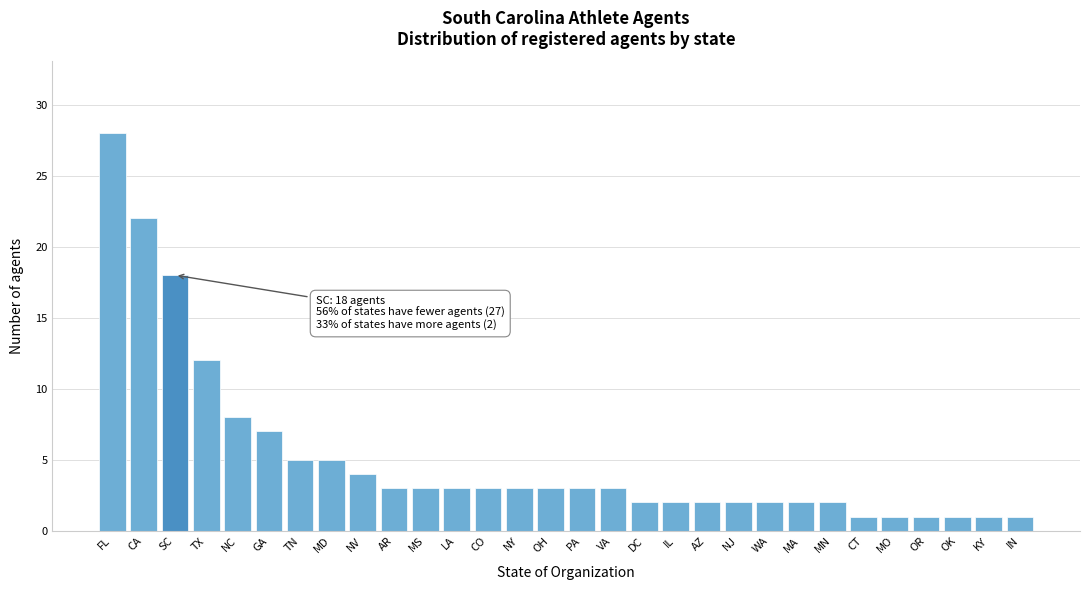

Reading left to right, transcribe all the data shown in this chart.

FL=28	CA=22	SC=18	TX=12	NC=8	GA=7	TN=5	MD=5	NV=4	AR=3	MS=3	LA=3	CO=3	NY=3	OH=3	PA=3	VA=3	DC=2	IL=2	AZ=2	NJ=2	WA=2	MA=2	MN=2	CT=1	MO=1	OR=1	OK=1	KY=1	IN=1